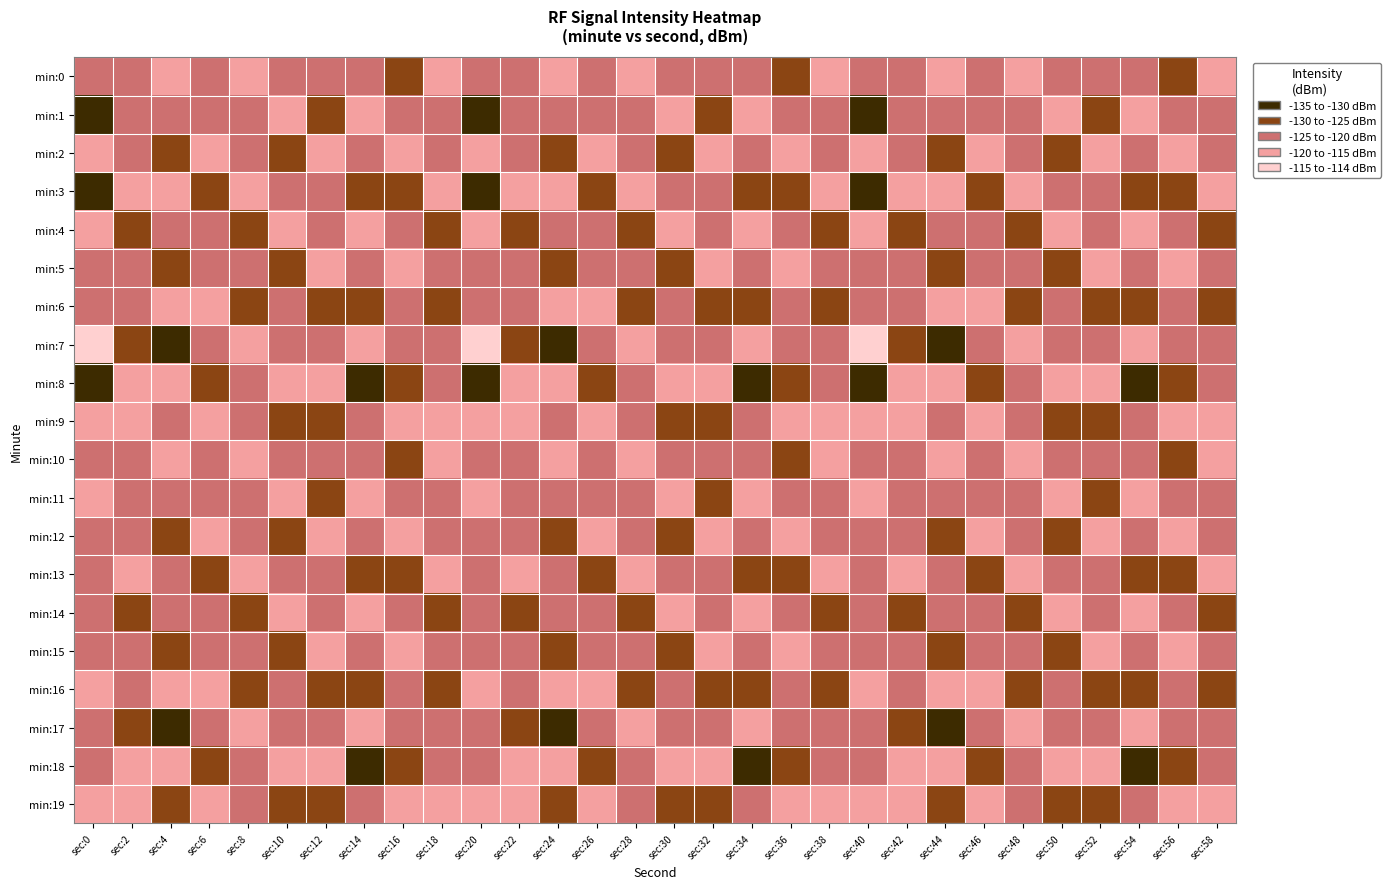

Reading left to right, extract all data points from this chart.

min:0: sec:0=-120.1	sec:2=-122.7	sec:4=-118.5	sec:6=-123.4	sec:8=-119.2	sec:10=-124.6	sec:12=-120.3	sec:14=-121.7	sec:16=-126.5	sec:18=-118.9	sec:20=-120.1	sec:22=-122.7	sec:24=-118.5	sec:26=-123.4	sec:28=-119.2	sec:30=-124.6	sec:32=-120.3	sec:34=-121.7	sec:36=-126.5	sec:38=-118.9	sec:40=-120.1	sec:42=-122.7	sec:44=-118.5	sec:46=-123.4	sec:48=-119.2	sec:50=-124.6	sec:52=-120.3	sec:54=-121.7	sec:56=-126.5	sec:58=-118.9
min:1: sec:0=-133.3	sec:2=-123.2	sec:4=-121.3	sec:6=-120.6	sec:8=-124.8	sec:10=-119.9	sec:12=-125.7	sec:14=-118.4	sec:16=-120.7	sec:18=-123.2	sec:20=-133.3	sec:22=-123.2	sec:24=-121.3	sec:26=-120.6	sec:28=-124.8	sec:30=-119.9	sec:32=-125.7	sec:34=-118.4	sec:36=-120.7	sec:38=-123.2	sec:40=-133.3	sec:42=-123.2	sec:44=-121.3	sec:46=-120.6	sec:48=-124.8	sec:50=-119.9	sec:52=-125.7	sec:54=-118.4	sec:56=-120.7	sec:58=-123.2
min:2: sec:0=-118.7	sec:2=-121.1	sec:4=-125.6	sec:6=-117.8	sec:8=-122.3	sec:10=-126.1	sec:12=-118.1	sec:14=-123.6	sec:16=-115.8	sec:18=-120.5	sec:20=-118.7	sec:22=-121.1	sec:24=-125.6	sec:26=-117.8	sec:28=-122.3	sec:30=-126.1	sec:32=-118.1	sec:34=-123.6	sec:36=-115.8	sec:38=-120.5	sec:40=-118.7	sec:42=-121.1	sec:44=-125.6	sec:46=-117.8	sec:48=-122.3	sec:50=-126.1	sec:52=-118.1	sec:54=-123.6	sec:56=-115.8	sec:58=-120.5
min:3: sec:0=-130.3	sec:2=-118.3	sec:4=-119.8	sec:6=-126.2	sec:8=-118.6	sec:10=-122.7	sec:12=-124.2	sec:14=-127.1	sec:16=-128.6	sec:18=-116.3	sec:20=-130.3	sec:22=-118.3	sec:24=-119.8	sec:26=-126.2	sec:28=-118.6	sec:30=-122.7	sec:32=-124.2	sec:34=-127.1	sec:36=-128.6	sec:38=-116.3	sec:40=-130.3	sec:42=-118.3	sec:44=-119.8	sec:46=-126.2	sec:48=-118.6	sec:50=-122.7	sec:52=-124.2	sec:54=-127.1	sec:56=-128.6	sec:58=-116.3
min:4: sec:0=-119.6	sec:2=-125.4	sec:4=-122.1	sec:6=-121.5	sec:8=-127.7	sec:10=-117.5	sec:12=-121.8	sec:14=-119.3	sec:16=-122.4	sec:18=-125.8	sec:20=-119.6	sec:22=-125.4	sec:24=-122.1	sec:26=-121.5	sec:28=-127.7	sec:30=-117.5	sec:32=-121.8	sec:34=-119.3	sec:36=-122.4	sec:38=-125.8	sec:40=-119.6	sec:42=-125.4	sec:44=-122.1	sec:46=-121.5	sec:48=-127.7	sec:50=-117.5	sec:52=-121.8	sec:54=-119.3	sec:56=-122.4	sec:58=-125.8
min:5: sec:0=-123.9	sec:2=-123.8	sec:4=-127.4	sec:6=-124.3	sec:8=-120.4	sec:10=-128.3	sec:12=-119.6	sec:14=-122.8	sec:16=-118.2	sec:18=-121.4	sec:20=-123.9	sec:22=-123.8	sec:24=-127.4	sec:26=-124.3	sec:28=-120.4	sec:30=-128.3	sec:32=-119.6	sec:34=-122.8	sec:36=-118.2	sec:38=-121.4	sec:40=-123.9	sec:42=-123.8	sec:44=-127.4	sec:46=-124.3	sec:48=-120.4	sec:50=-128.3	sec:52=-119.6	sec:54=-122.8	sec:56=-118.2	sec:58=-121.4
min:6: sec:0=-121.5	sec:2=-120.3	sec:4=-115.9	sec:6=-118.7	sec:8=-125.1	sec:10=-121.2	sec:12=-127.3	sec:14=-125.2	sec:16=-124.9	sec:18=-129.7	sec:20=-121.5	sec:22=-120.3	sec:24=-115.9	sec:26=-118.7	sec:28=-125.1	sec:30=-121.2	sec:32=-127.3	sec:34=-125.2	sec:36=-124.9	sec:38=-129.7	sec:40=-121.5	sec:42=-120.3	sec:44=-115.9	sec:46=-118.7	sec:48=-125.1	sec:50=-121.2	sec:52=-127.3	sec:54=-125.2	sec:56=-124.9	sec:58=-129.7
min:7: sec:0=-114.6	sec:2=-125.0	sec:4=-130.2	sec:6=-122.9	sec:8=-117.3	sec:10=-124.5	sec:12=-122.5	sec:14=-117.6	sec:16=-121.1	sec:18=-120.2	sec:20=-114.6	sec:22=-125.0	sec:24=-130.2	sec:26=-122.9	sec:28=-117.3	sec:30=-124.5	sec:32=-122.5	sec:34=-117.6	sec:36=-121.1	sec:38=-120.2	sec:40=-114.6	sec:42=-125.0	sec:44=-130.2	sec:46=-122.9	sec:48=-117.3	sec:50=-124.5	sec:52=-122.5	sec:54=-117.6	sec:56=-121.1	sec:58=-120.2
min:8: sec:0=-130.9	sec:2=-117.5	sec:4=-118.3	sec:6=-129.1	sec:8=-123.8	sec:10=-118.8	sec:12=-116.9	sec:14=-130.5	sec:16=-127.8	sec:18=-124.4	sec:20=-130.9	sec:22=-117.5	sec:24=-118.3	sec:26=-129.1	sec:28=-123.8	sec:30=-118.8	sec:32=-116.9	sec:34=-130.5	sec:36=-127.8	sec:38=-124.4	sec:40=-130.9	sec:42=-117.5	sec:44=-118.3	sec:46=-129.1	sec:48=-123.8	sec:50=-118.8	sec:52=-116.9	sec:54=-130.5	sec:56=-127.8	sec:58=-124.4
min:9: sec:0=-119.8	sec:2=-116.8	sec:4=-124.7	sec:6=-116.4	sec:8=-121.6	sec:10=-126.9	sec:12=-129.4	sec:14=-120.8	sec:16=-119.4	sec:18=-118.7	sec:20=-119.8	sec:22=-116.8	sec:24=-124.7	sec:26=-116.4	sec:28=-121.6	sec:30=-126.9	sec:32=-129.4	sec:34=-120.8	sec:36=-119.4	sec:38=-118.7	sec:40=-119.8	sec:42=-116.8	sec:44=-124.7	sec:46=-116.4	sec:48=-121.6	sec:50=-126.9	sec:52=-129.4	sec:54=-120.8	sec:56=-119.4	sec:58=-118.7
min:10: sec:0=-121.1	sec:2=-122.7	sec:4=-119.5	sec:6=-123.4	sec:8=-119.2	sec:10=-124.6	sec:12=-120.3	sec:14=-121.7	sec:16=-126.5	sec:18=-118.9	sec:20=-121.1	sec:22=-122.7	sec:24=-119.5	sec:26=-123.4	sec:28=-119.2	sec:30=-124.6	sec:32=-120.3	sec:34=-121.7	sec:36=-126.5	sec:38=-118.9	sec:40=-121.1	sec:42=-122.7	sec:44=-119.5	sec:46=-123.4	sec:48=-119.2	sec:50=-124.6	sec:52=-120.3	sec:54=-121.7	sec:56=-126.5	sec:58=-118.9
min:11: sec:0=-117.5	sec:2=-123.2	sec:4=-121.8	sec:6=-120.6	sec:8=-124.8	sec:10=-119.9	sec:12=-125.7	sec:14=-118.4	sec:16=-120.7	sec:18=-123.2	sec:20=-117.5	sec:22=-123.2	sec:24=-121.8	sec:26=-120.6	sec:28=-124.8	sec:30=-119.9	sec:32=-125.7	sec:34=-118.4	sec:36=-120.7	sec:38=-123.2	sec:40=-117.5	sec:42=-123.2	sec:44=-121.8	sec:46=-120.6	sec:48=-124.8	sec:50=-119.9	sec:52=-125.7	sec:54=-118.4	sec:56=-120.7	sec:58=-123.2
min:12: sec:0=-124.3	sec:2=-121.1	sec:4=-126.4	sec:6=-117.8	sec:8=-122.3	sec:10=-126.1	sec:12=-118.1	sec:14=-123.6	sec:16=-115.8	sec:18=-120.5	sec:20=-124.3	sec:22=-121.1	sec:24=-126.4	sec:26=-117.8	sec:28=-122.3	sec:30=-126.1	sec:32=-118.1	sec:34=-123.6	sec:36=-115.8	sec:38=-120.5	sec:40=-124.3	sec:42=-121.1	sec:44=-126.4	sec:46=-117.8	sec:48=-122.3	sec:50=-126.1	sec:52=-118.1	sec:54=-123.6	sec:56=-115.8	sec:58=-120.5
min:13: sec:0=-120.9	sec:2=-118.3	sec:4=-120.1	sec:6=-126.2	sec:8=-118.6	sec:10=-122.7	sec:12=-124.2	sec:14=-127.1	sec:16=-128.6	sec:18=-116.3	sec:20=-120.9	sec:22=-118.3	sec:24=-120.1	sec:26=-126.2	sec:28=-118.6	sec:30=-122.7	sec:32=-124.2	sec:34=-127.1	sec:36=-128.6	sec:38=-116.3	sec:40=-120.9	sec:42=-118.3	sec:44=-120.1	sec:46=-126.2	sec:48=-118.6	sec:50=-122.7	sec:52=-124.2	sec:54=-127.1	sec:56=-128.6	sec:58=-116.3
min:14: sec:0=-121.4	sec:2=-125.4	sec:4=-123.5	sec:6=-121.5	sec:8=-127.7	sec:10=-117.5	sec:12=-121.8	sec:14=-119.3	sec:16=-122.4	sec:18=-125.8	sec:20=-121.4	sec:22=-125.4	sec:24=-123.5	sec:26=-121.5	sec:28=-127.7	sec:30=-117.5	sec:32=-121.8	sec:34=-119.3	sec:36=-122.4	sec:38=-125.8	sec:40=-121.4	sec:42=-125.4	sec:44=-123.5	sec:46=-121.5	sec:48=-127.7	sec:50=-117.5	sec:52=-121.8	sec:54=-119.3	sec:56=-122.4	sec:58=-125.8
min:15: sec:0=-121.8	sec:2=-123.8	sec:4=-128.9	sec:6=-124.3	sec:8=-120.4	sec:10=-128.3	sec:12=-119.6	sec:14=-122.8	sec:16=-118.2	sec:18=-121.4	sec:20=-121.8	sec:22=-123.8	sec:24=-128.9	sec:26=-124.3	sec:28=-120.4	sec:30=-128.3	sec:32=-119.6	sec:34=-122.8	sec:36=-118.2	sec:38=-121.4	sec:40=-121.8	sec:42=-123.8	sec:44=-128.9	sec:46=-124.3	sec:48=-120.4	sec:50=-128.3	sec:52=-119.6	sec:54=-122.8	sec:56=-118.2	sec:58=-121.4
min:16: sec:0=-119.6	sec:2=-120.3	sec:4=-116.7	sec:6=-118.7	sec:8=-125.1	sec:10=-121.2	sec:12=-127.3	sec:14=-125.2	sec:16=-124.9	sec:18=-129.7	sec:20=-119.6	sec:22=-120.3	sec:24=-116.7	sec:26=-118.7	sec:28=-125.1	sec:30=-121.2	sec:32=-127.3	sec:34=-125.2	sec:36=-124.9	sec:38=-129.7	sec:40=-119.6	sec:42=-120.3	sec:44=-116.7	sec:46=-118.7	sec:48=-125.1	sec:50=-121.2	sec:52=-127.3	sec:54=-125.2	sec:56=-124.9	sec:58=-129.7
min:17: sec:0=-124.0	sec:2=-125.0	sec:4=-131.0	sec:6=-122.9	sec:8=-117.3	sec:10=-124.5	sec:12=-122.5	sec:14=-117.6	sec:16=-121.1	sec:18=-120.2	sec:20=-124.0	sec:22=-125.0	sec:24=-131.0	sec:26=-122.9	sec:28=-117.3	sec:30=-124.5	sec:32=-122.5	sec:34=-117.6	sec:36=-121.1	sec:38=-120.2	sec:40=-124.0	sec:42=-125.0	sec:44=-131.0	sec:46=-122.9	sec:48=-117.3	sec:50=-124.5	sec:52=-122.5	sec:54=-117.6	sec:56=-121.1	sec:58=-120.2
min:18: sec:0=-123.1	sec:2=-117.5	sec:4=-119.1	sec:6=-129.1	sec:8=-123.8	sec:10=-118.8	sec:12=-116.9	sec:14=-130.5	sec:16=-127.8	sec:18=-124.4	sec:20=-123.1	sec:22=-117.5	sec:24=-119.1	sec:26=-129.1	sec:28=-123.8	sec:30=-118.8	sec:32=-116.9	sec:34=-130.5	sec:36=-127.8	sec:38=-124.4	sec:40=-123.1	sec:42=-117.5	sec:44=-119.1	sec:46=-129.1	sec:48=-123.8	sec:50=-118.8	sec:52=-116.9	sec:54=-130.5	sec:56=-127.8	sec:58=-124.4
min:19: sec:0=-120.0	sec:2=-116.8	sec:4=-125.5	sec:6=-116.4	sec:8=-121.6	sec:10=-126.9	sec:12=-129.4	sec:14=-120.8	sec:16=-119.4	sec:18=-118.7	sec:20=-120.0	sec:22=-116.8	sec:24=-125.5	sec:26=-116.4	sec:28=-121.6	sec:30=-126.9	sec:32=-129.4	sec:34=-120.8	sec:36=-119.4	sec:38=-118.7	sec:40=-120.0	sec:42=-116.8	sec:44=-125.5	sec:46=-116.4	sec:48=-121.6	sec:50=-126.9	sec:52=-129.4	sec:54=-120.8	sec:56=-119.4	sec:58=-118.7